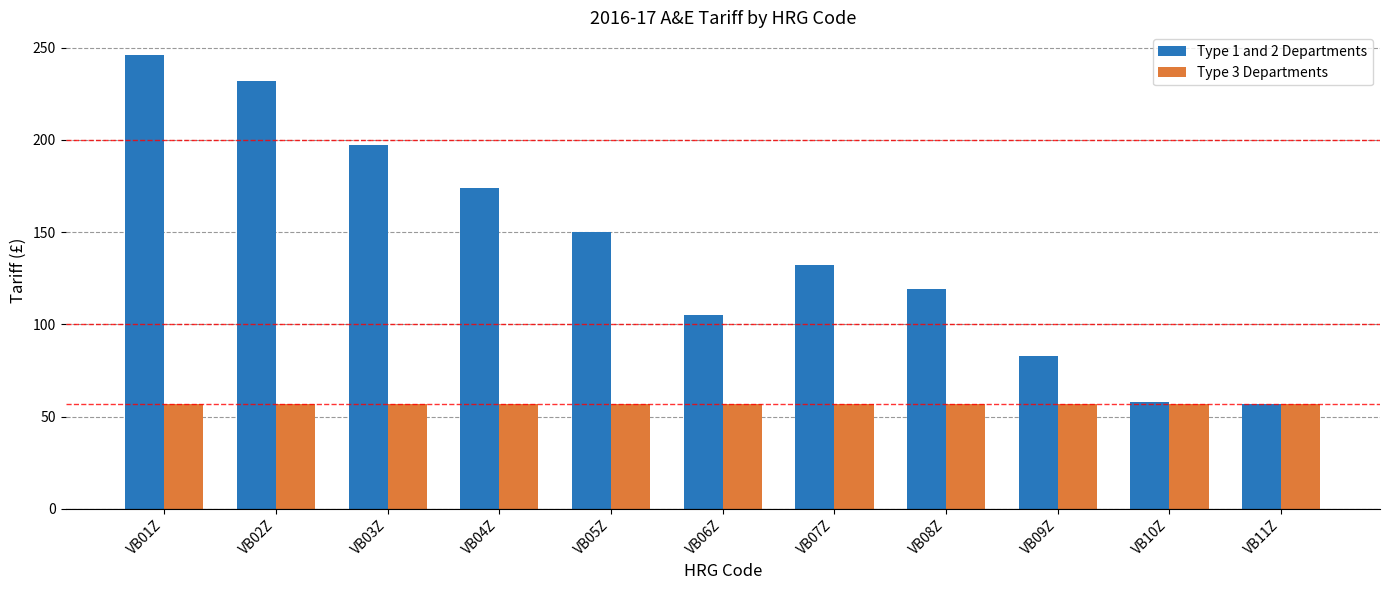

What is the maximum value for Type 3 Departments?

57